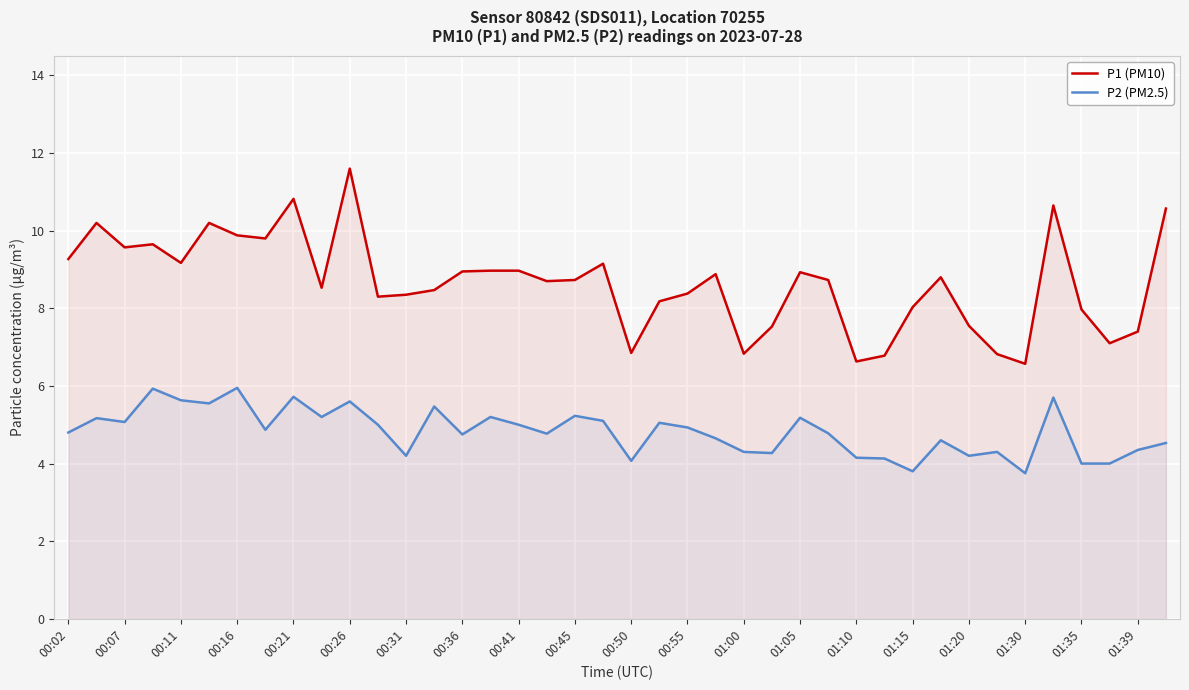

Reading left to right, transcribe all the data shown in this chart.

P1 (PM10): 9.3	10.2	9.6	9.7	9.2	10.2	9.9	9.8	10.8	8.5	11.6	8.3	8.3	8.5	8.9	9.0	9.0	8.7	8.7	9.2	6.8	8.2	8.4	8.9	6.8	7.5	8.9	8.7	6.6	6.8	8.0	8.8	7.5	6.8	6.6	10.7	8.0	7.1	7.4	10.6
P2 (PM2.5): 4.8	5.2	5.1	5.9	5.6	5.5	6.0	4.9	5.7	5.2	5.6	5.0	4.2	5.5	4.8	5.2	5.0	4.8	5.2	5.1	4.1	5.0	4.9	4.7	4.3	4.3	5.2	4.8	4.2	4.1	3.8	4.6	4.2	4.3	3.8	5.7	4.0	4.0	4.3	4.5